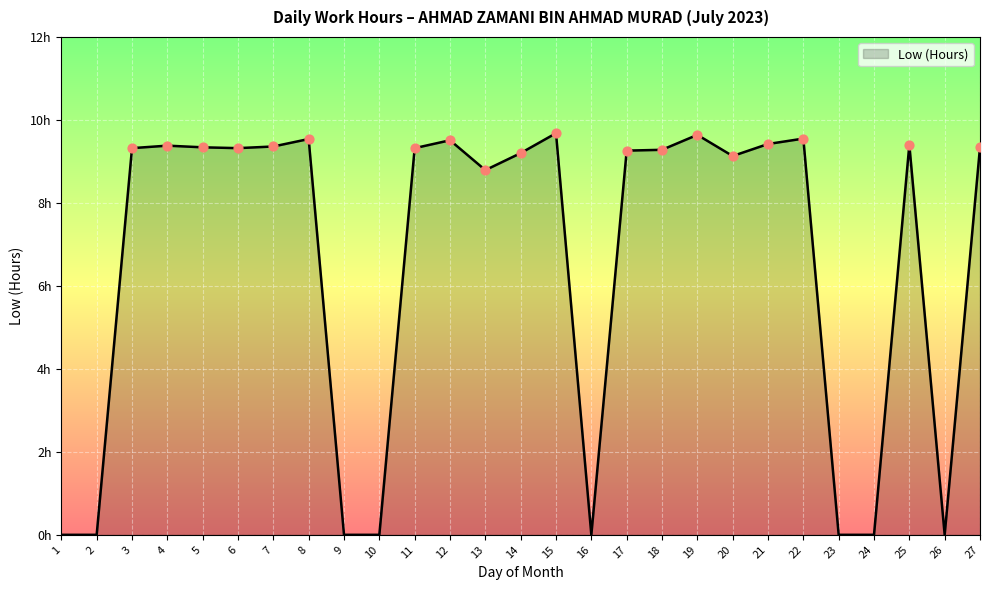

Does the chart have visible grid lines?

Yes